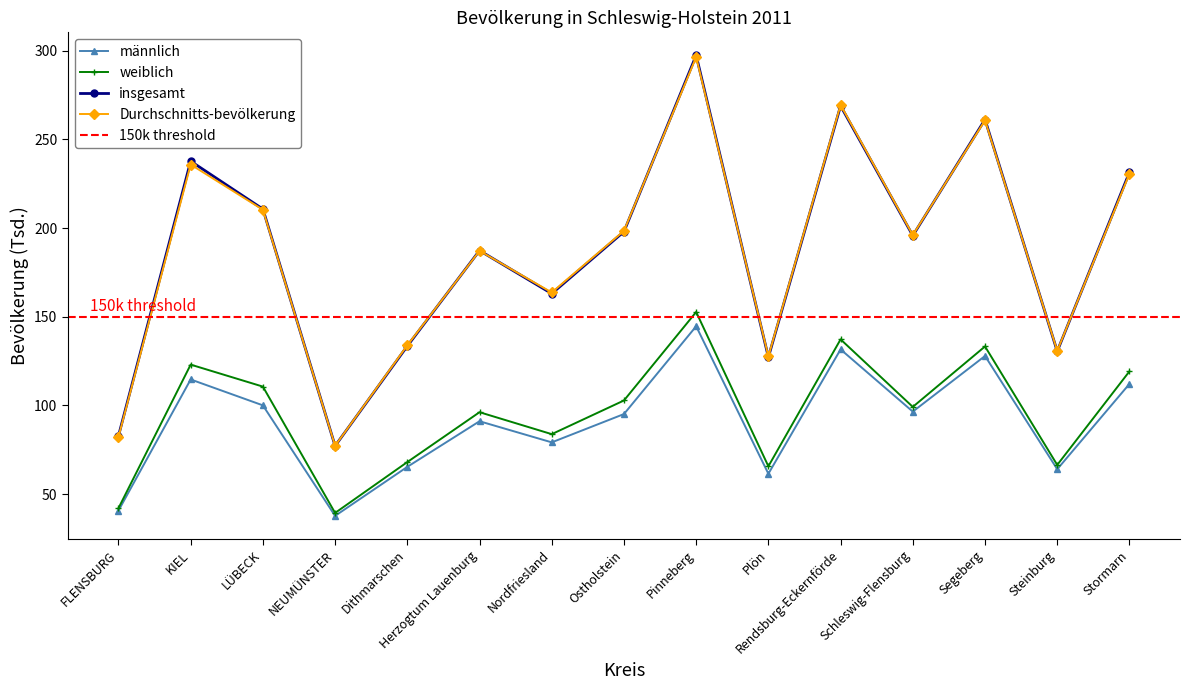

What is the approximate value of weiblich at Stormarn?

119.2